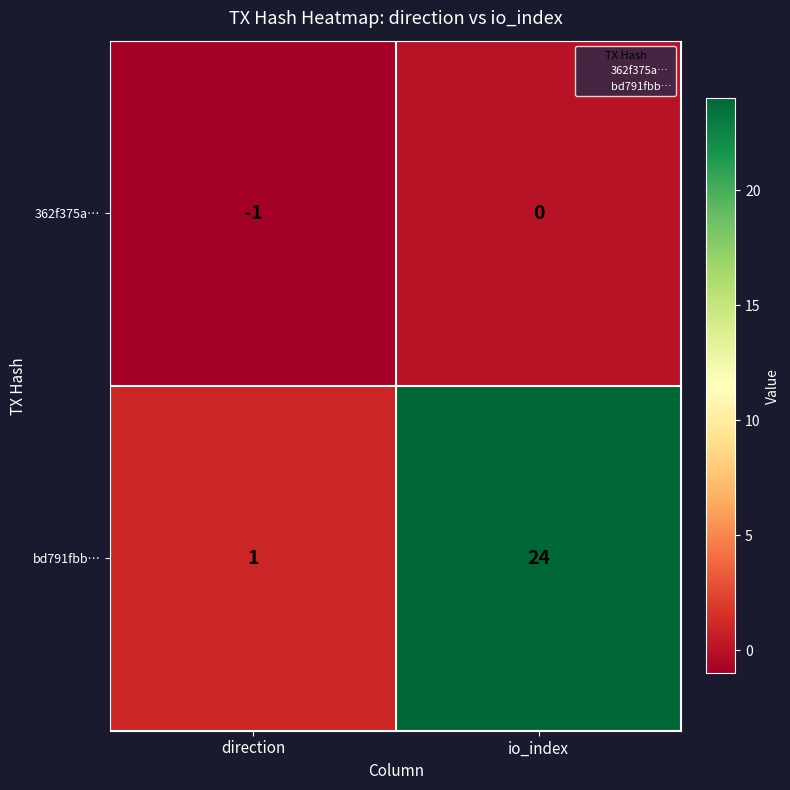

List the labels in order of bd791fbb… value, largest first.

io_index, direction